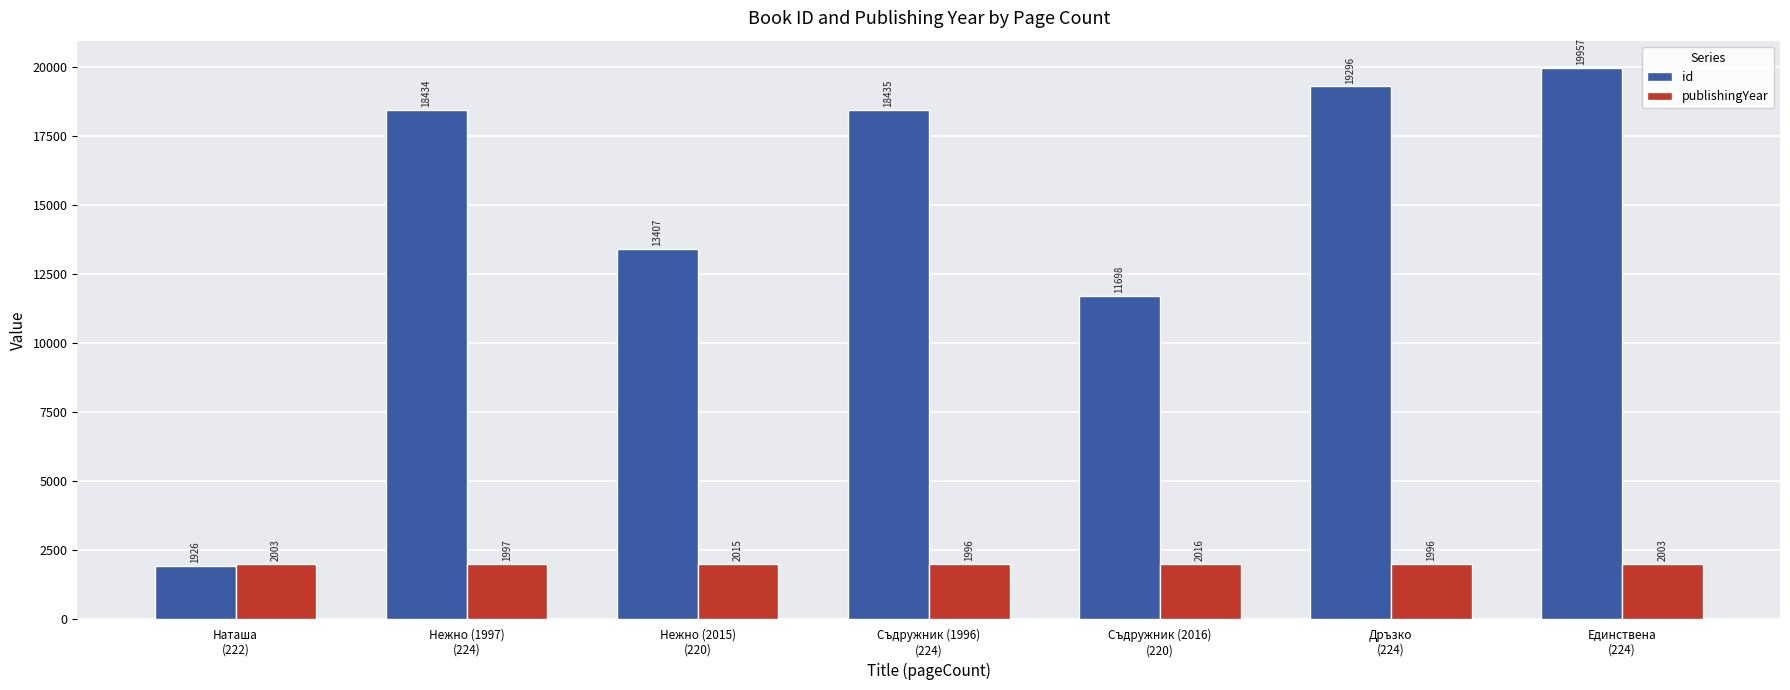

At how many categories does at least one series exceed 2014?

6